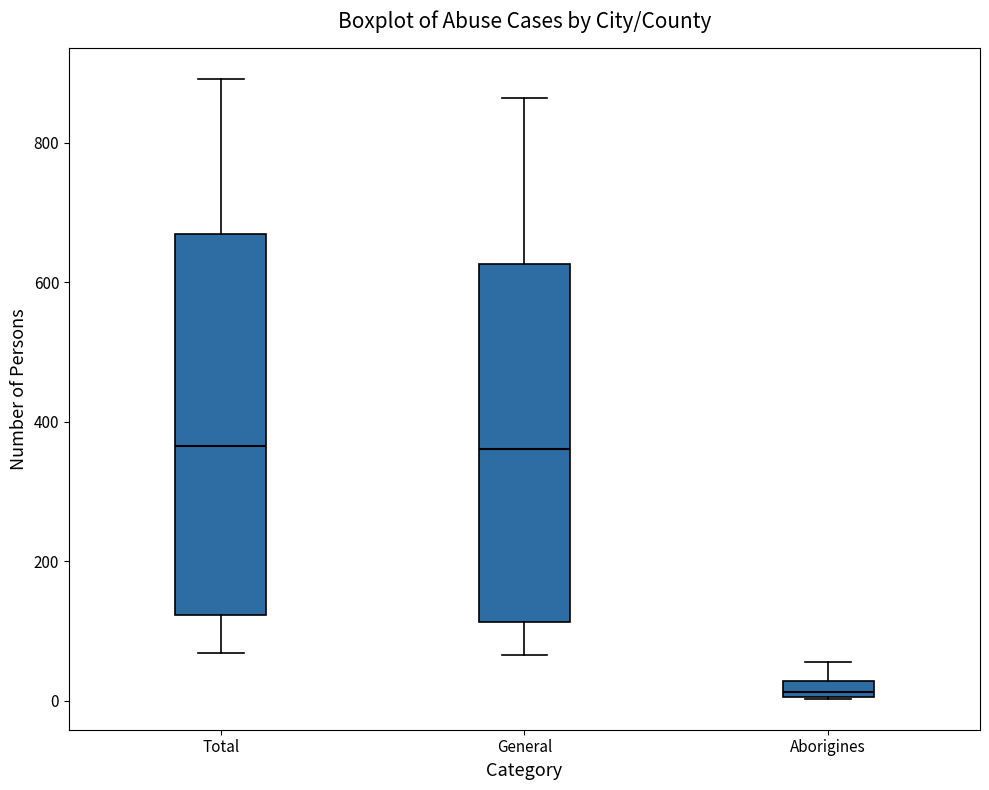

Which box is the tallest, from its lower edge to its upper edge?

Total